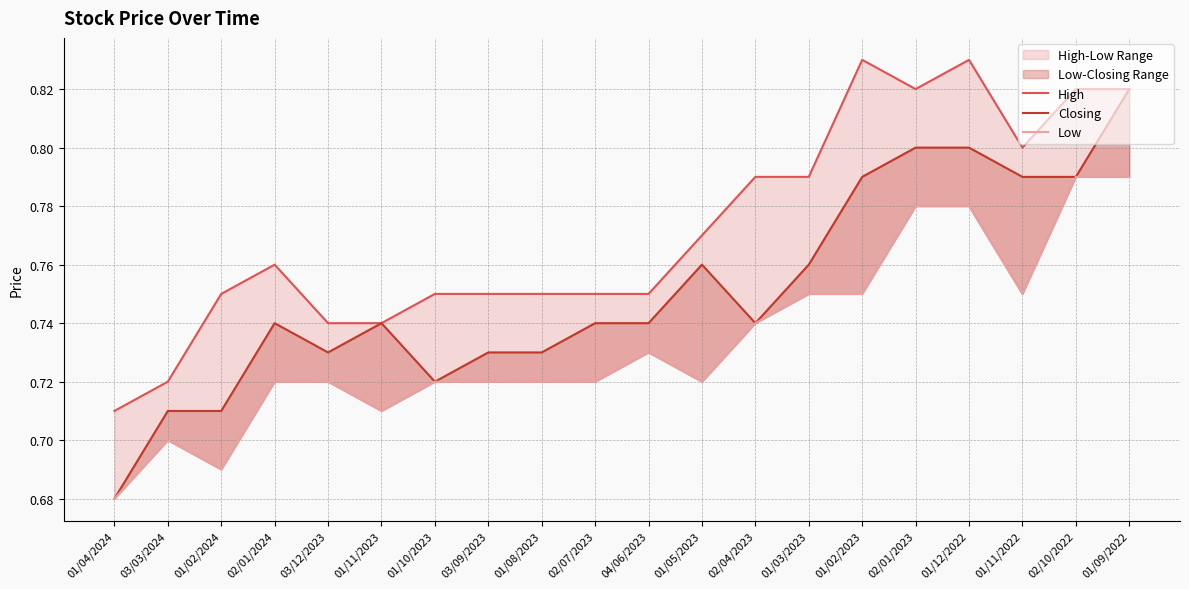

The Low series shows 0.7 at 03/12/2023. True or false?

True